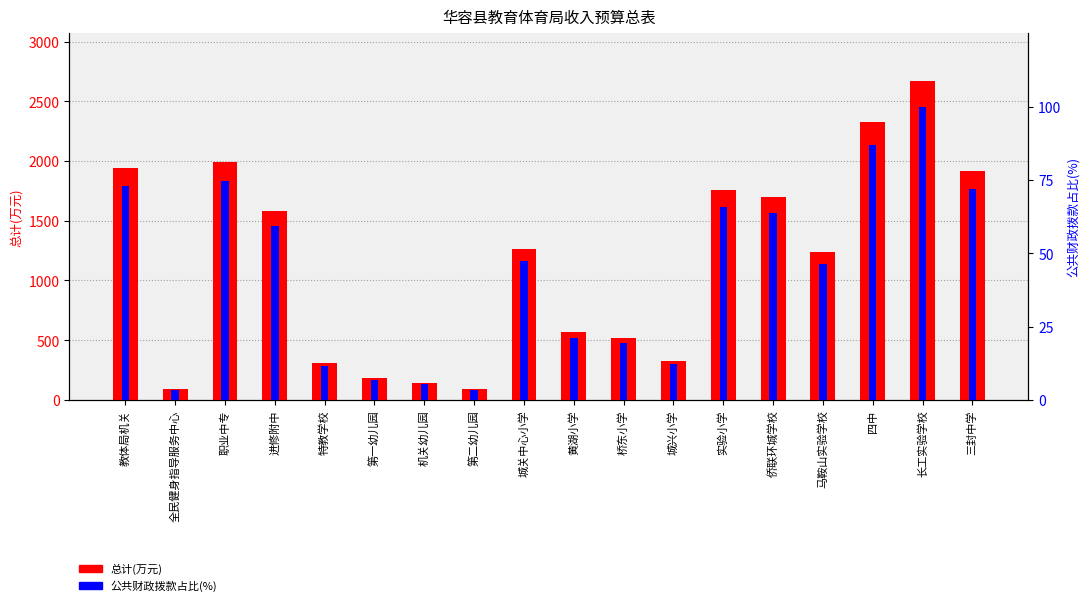

How many values in the 公共财政拨款占比(%) series are below 47?

9